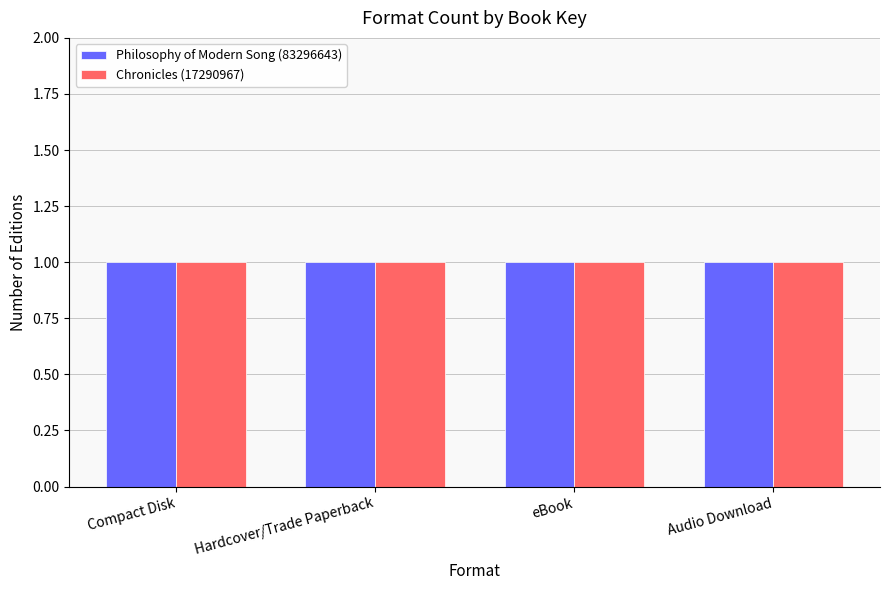

What are all the series names shown in the legend?

Philosophy of Modern Song (83296643), Chronicles (17290967)